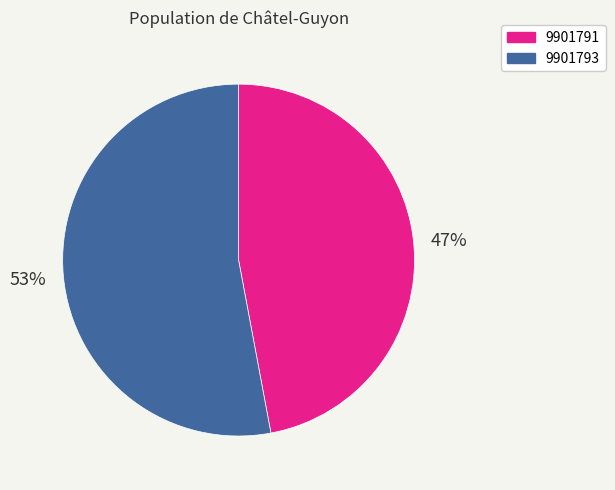

Is the sum of 9901793 and 9901791 greater than half?

Yes